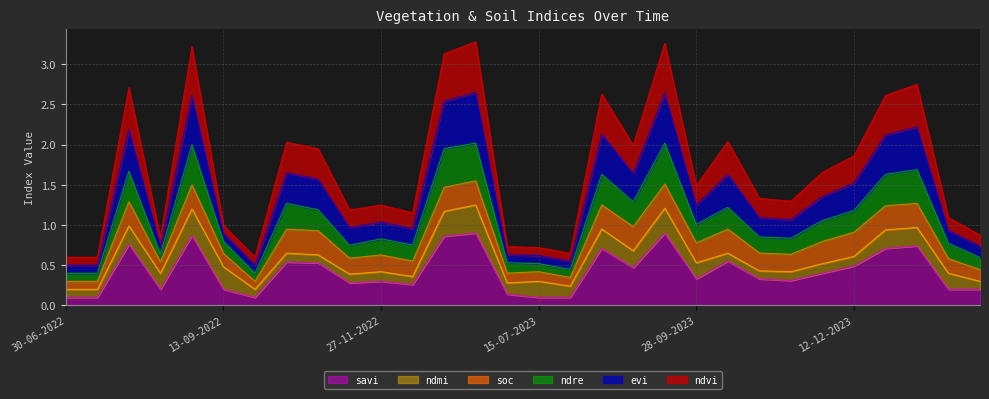

At which category is the sum across all series the highest?

11-01-2023